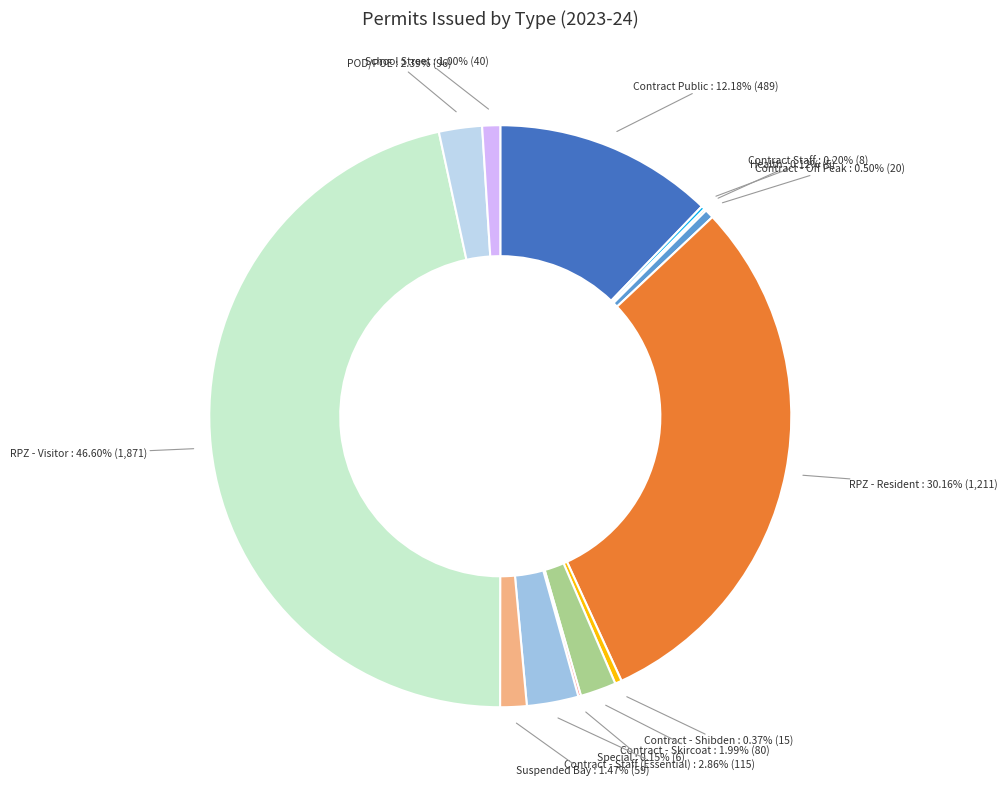

Count the number of slices in the pie.

13